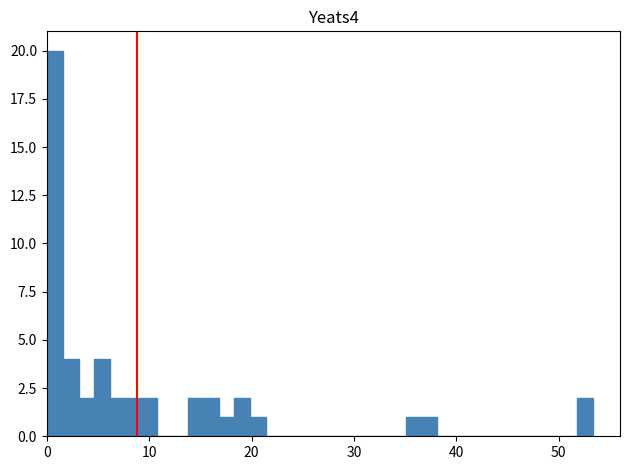

Read against the x-axis, roughly where is the centre of the tallest bar?

1